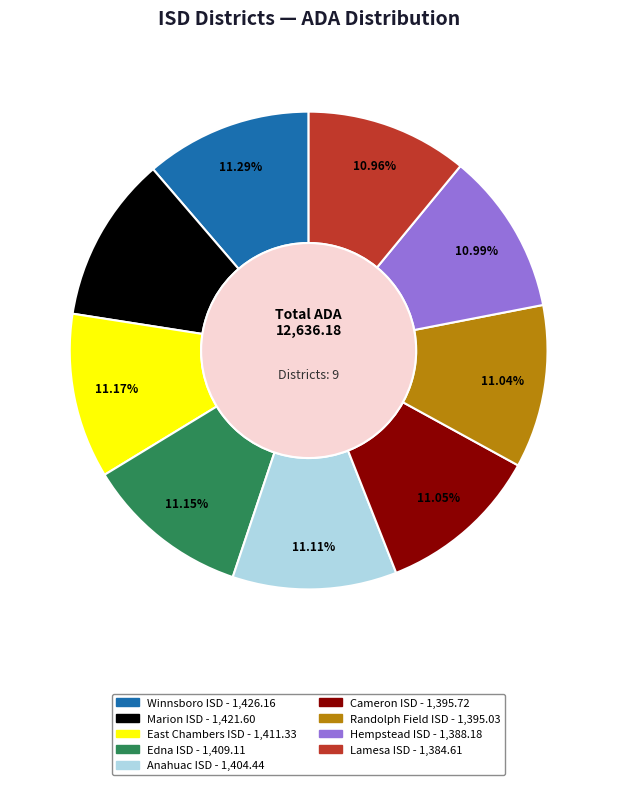

Does Hempstead ISD account for over 50% of the chart?

No